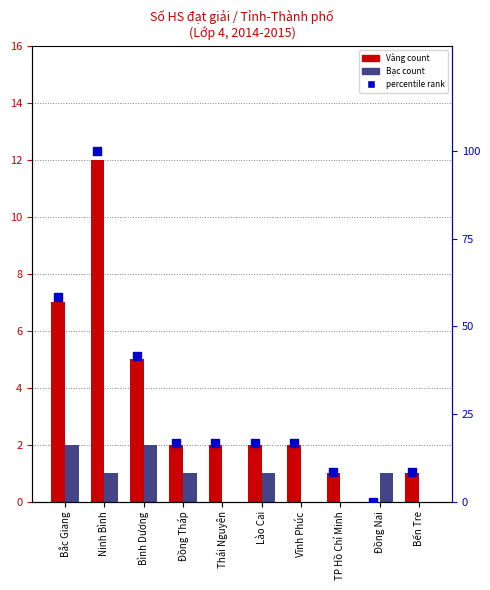

At how many categories does at least one series exceed 75?

1